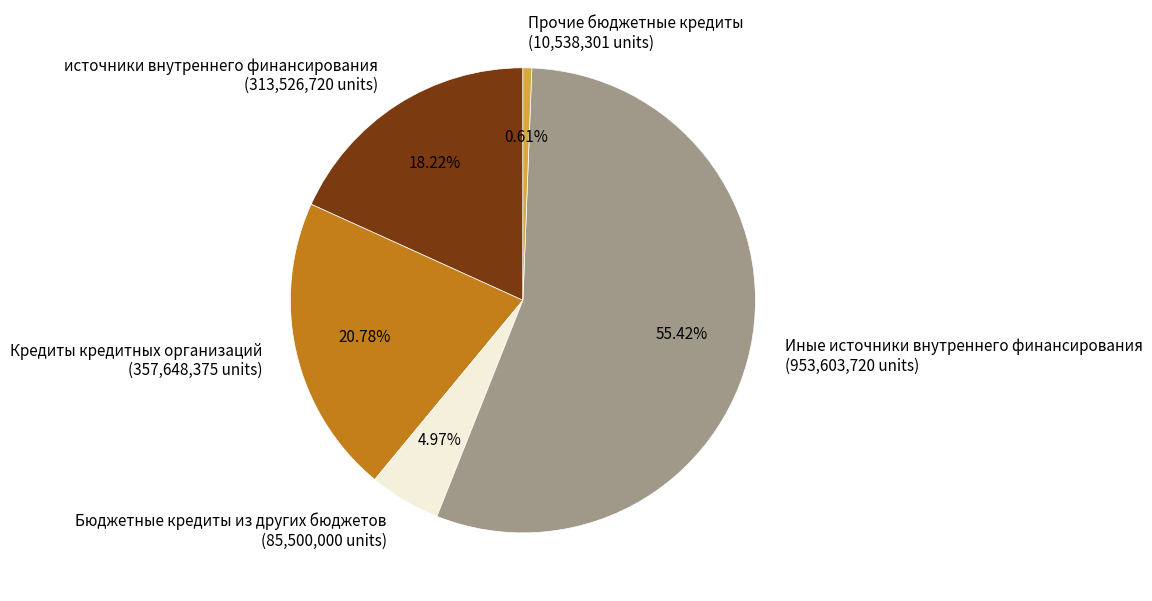

To the nearest percent, what percentage of the pie is Бюджетные кредиты из других бюджетов?

5%